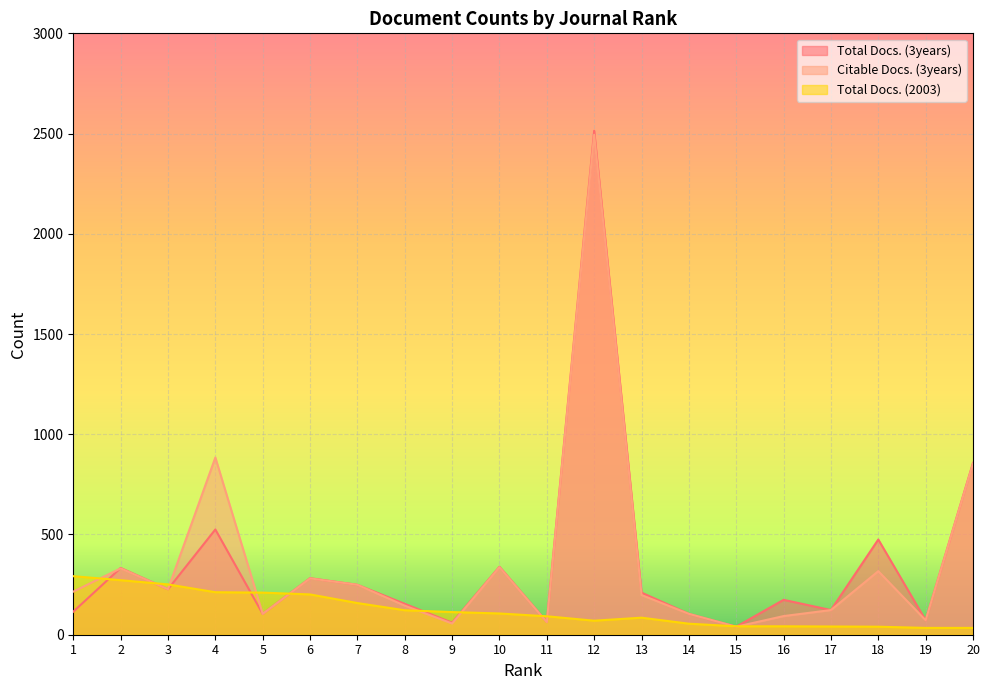

How many series are shown in this chart?

3